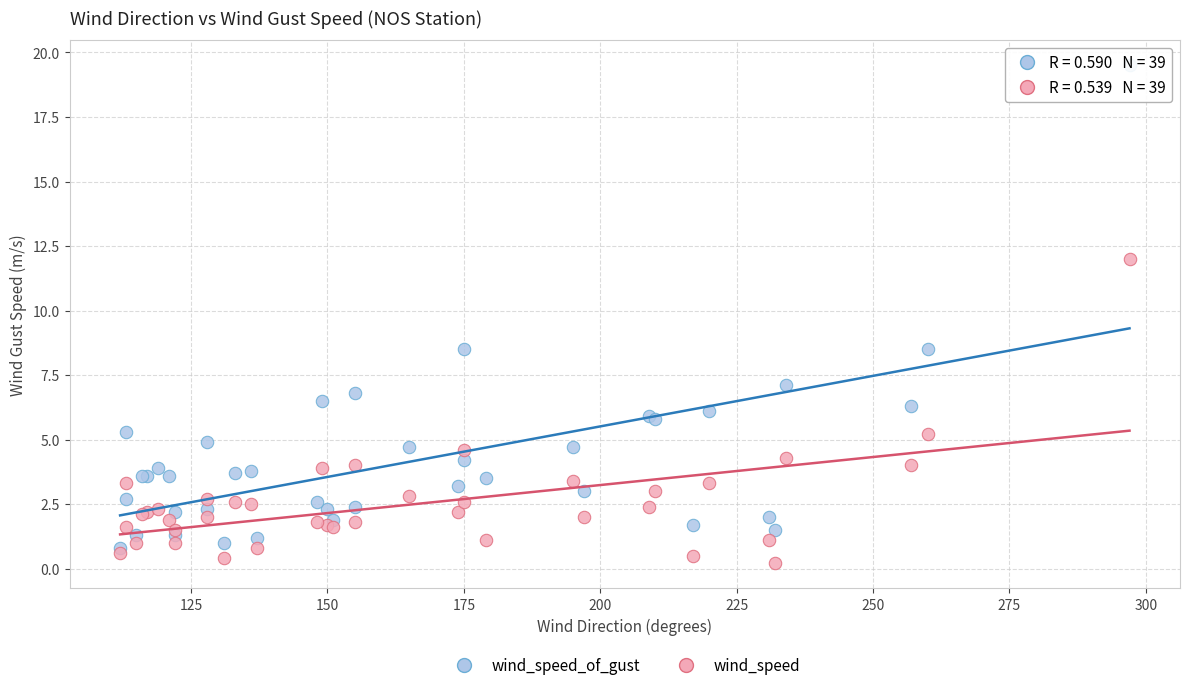

Which series contains the lowest Y value?

wind_speed